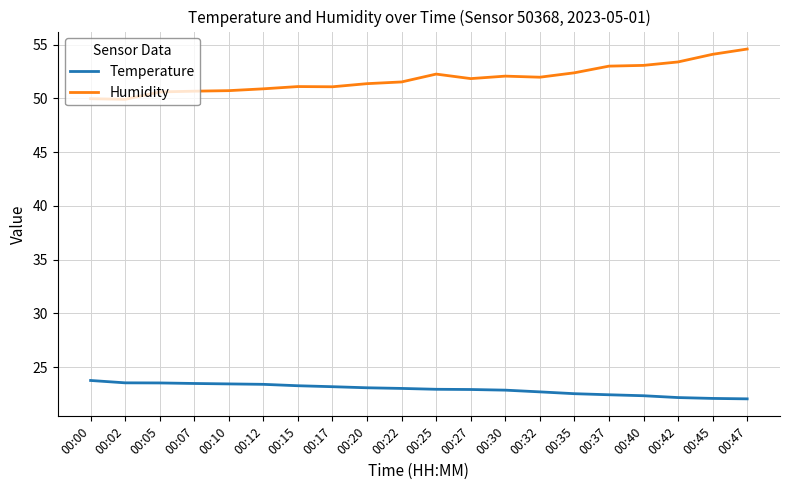

List the series in order of their overall mean, lowest first.

Temperature, Humidity